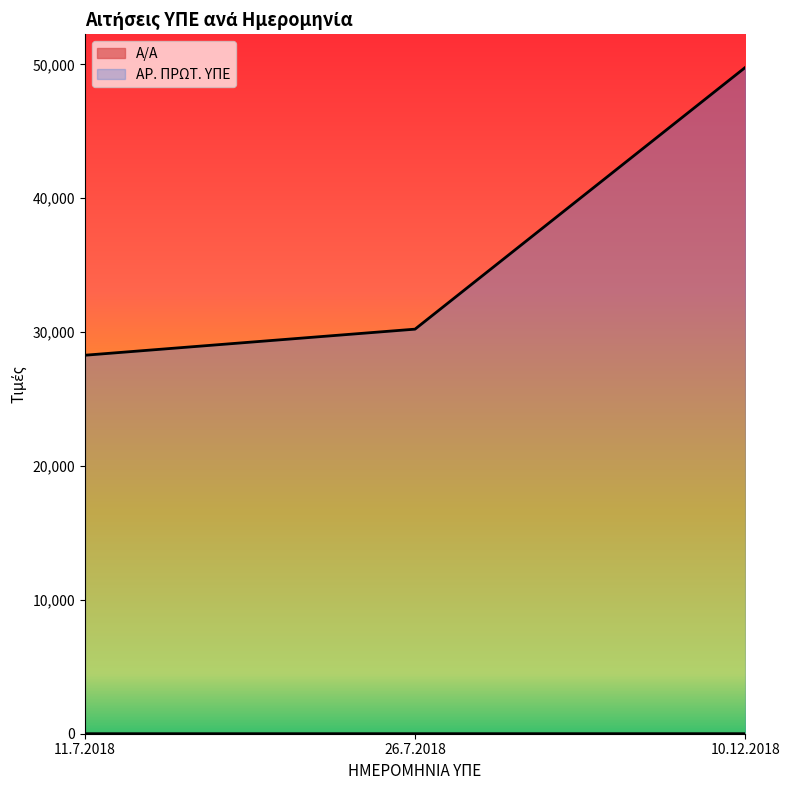

Reading left to right, list all the values displayed in this chart.

Α/Α: 1	2	3
ΑΡ. ΠΡΩΤ. ΥΠΕ: 28272	30220	49761